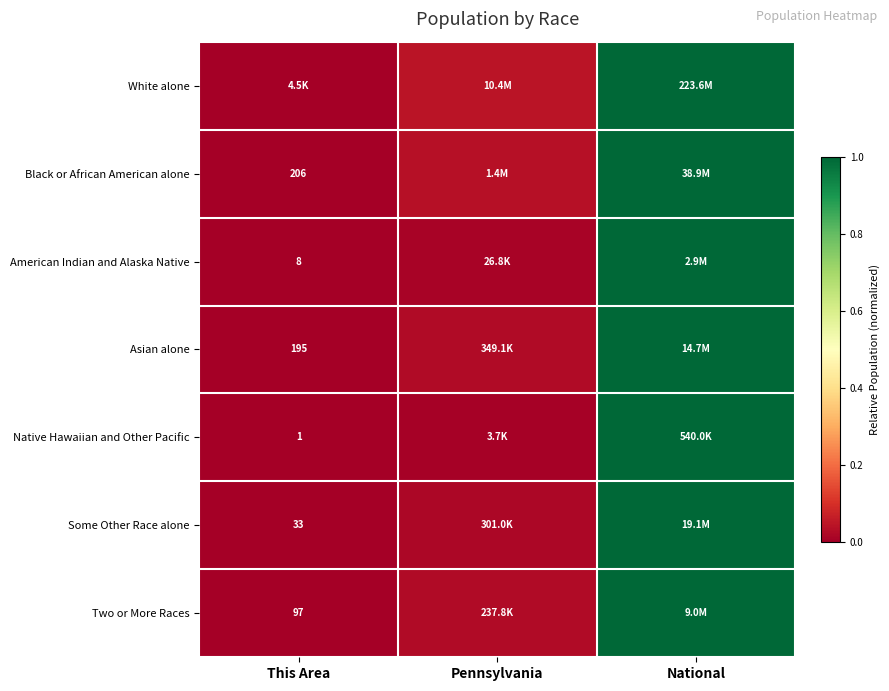

At which label does Black or African American alone reach its minimum?

This Area